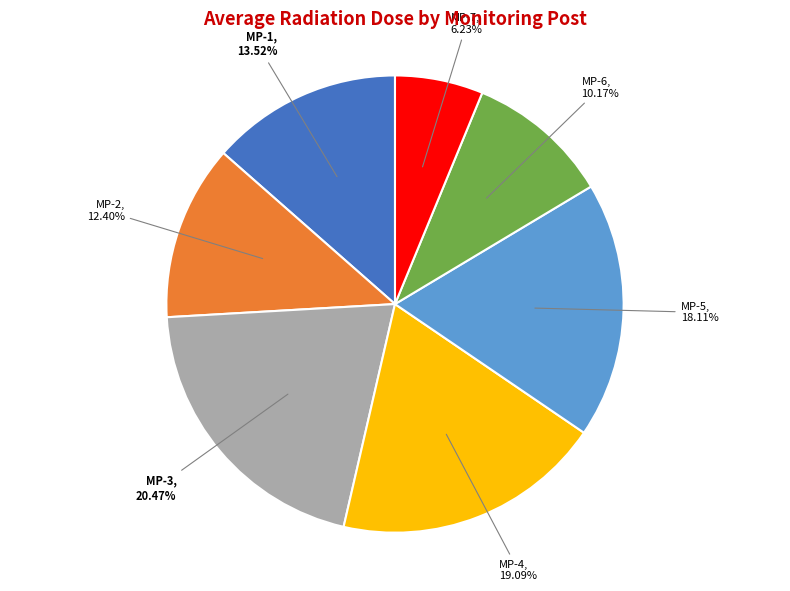

True or false: MP-2 accounts for 12% of the total.

True